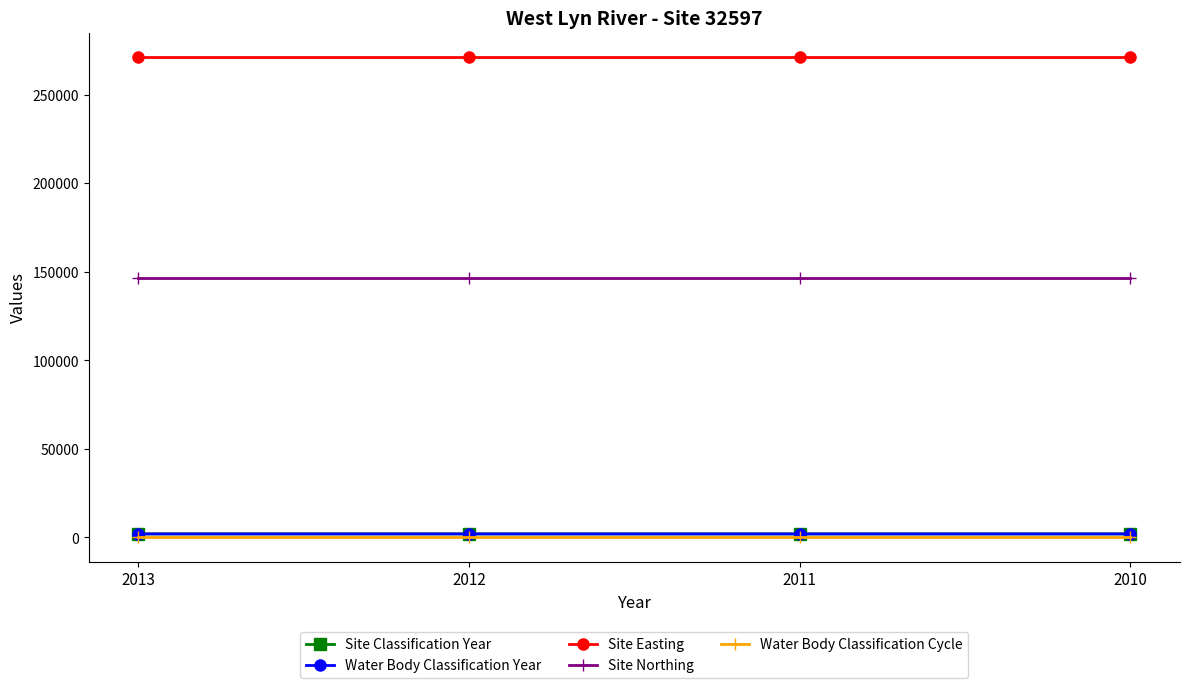

The value of Site Classification Year at 2010 is 2010. True or false?

True